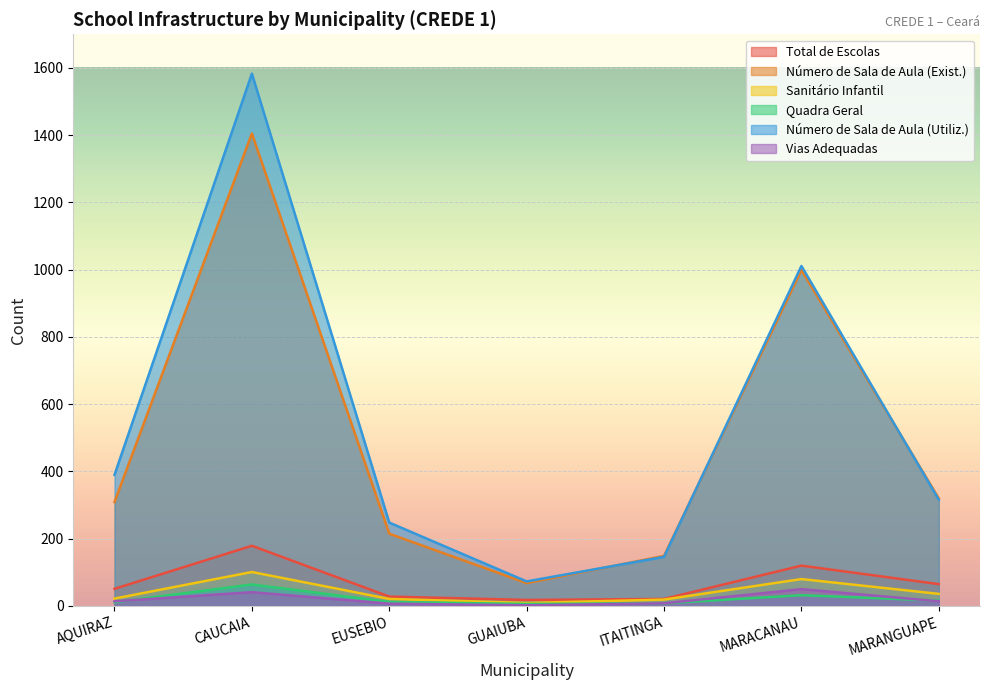

Reading left to right, list all the values displayed in this chart.

Total de Escolas: 51	179	28	18	21	120	65
Número de Sala de Aula (Exist.): 309	1405	215	68	149	999	320
Sanitário Infantil: 22	101	21	9	19	80	36
Quadra Geral: 11	64	12	6	8	32	16
Número de Sala de Aula (Utiliz.): 390	1583	248	73	146	1011	316
Vias Adequadas: 14	41	7	2	8	50	14